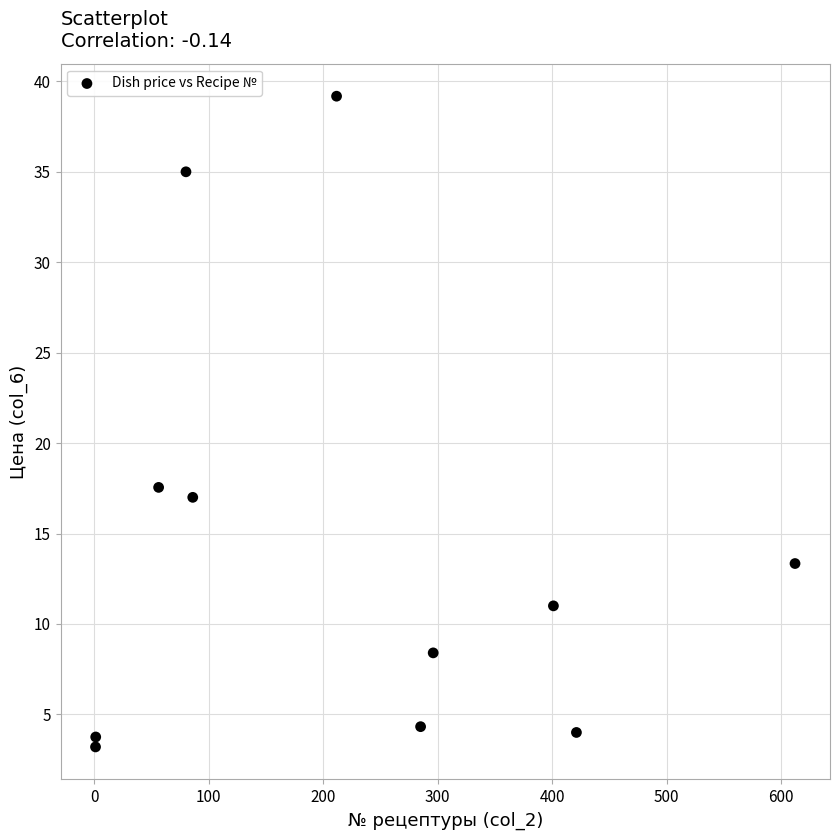

What is the range of Y values (max minus min)?

36.0